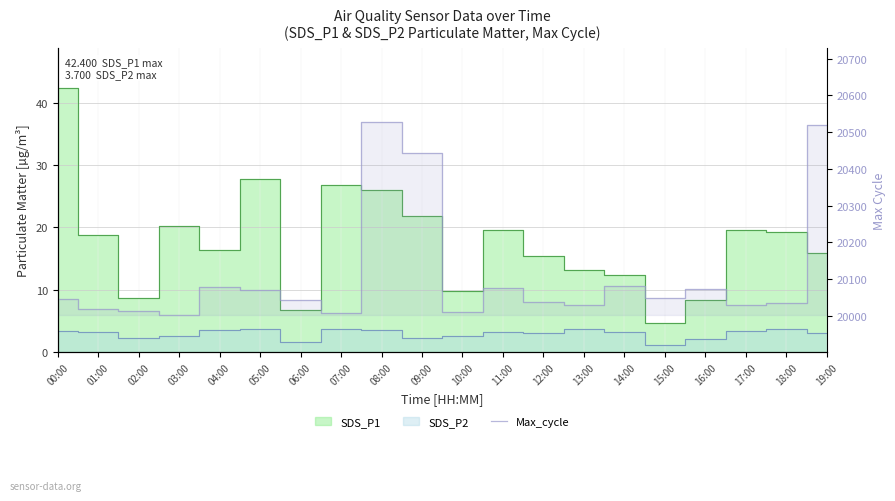

Reading left to right, extract all data points from this chart.

00:00=20046	01:00=20019	02:00=20015	03:00=20003	04:00=20078	05:00=20070	06:00=20043	07:00=20009	08:00=20528	09:00=20444	10:00=20012	11:00=20077	12:00=20039	13:00=20031	14:00=20082	15:00=20050	16:00=20074	17:00=20030	18:00=20035	19:00=20519